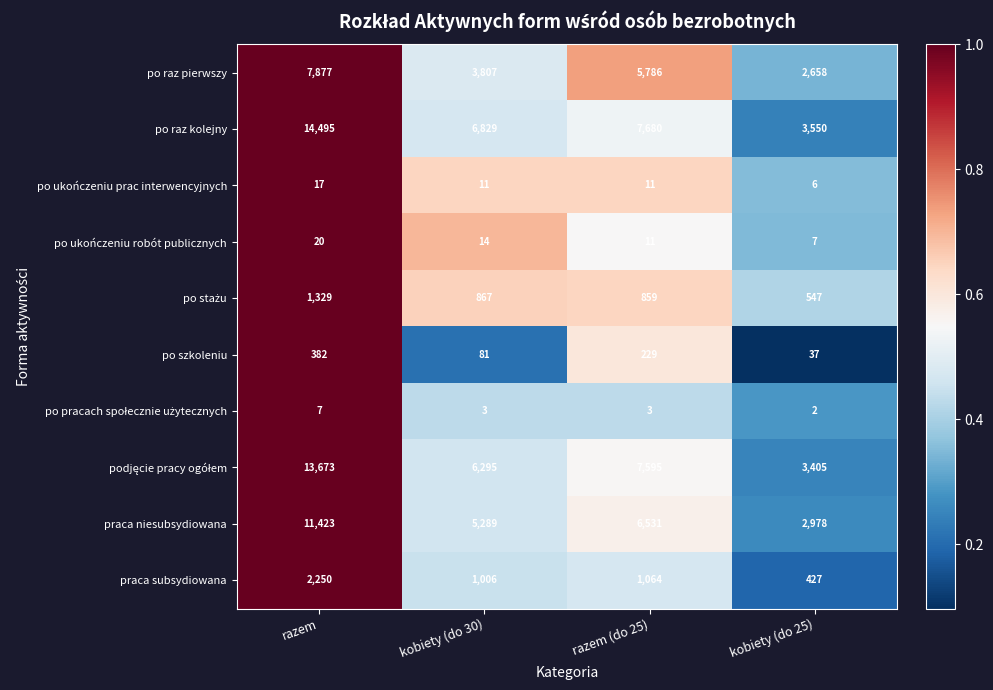

Which series has the widest spread of values?

po raz kolejny